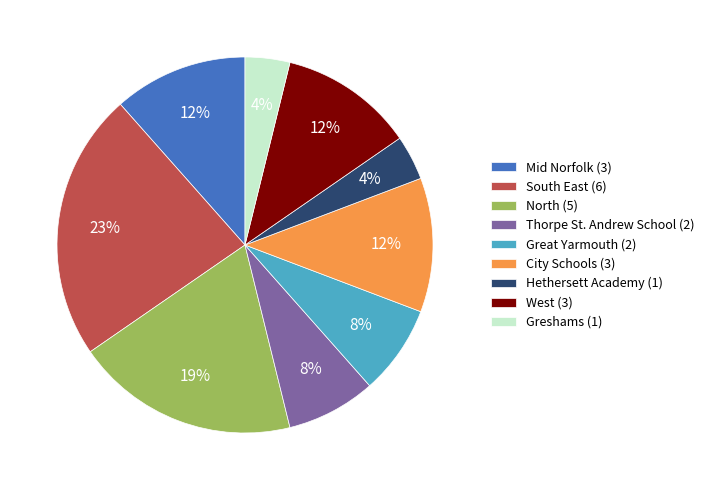

Combined, do Thorpe St. Andrew School (2) and South East (6) account for over 50%?

No